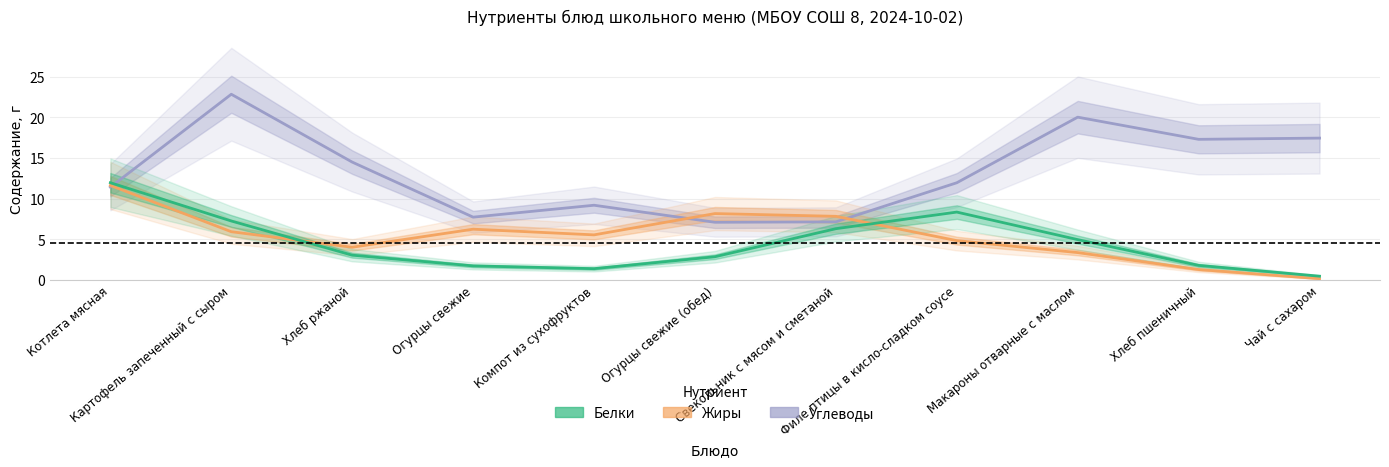

Reading right to left, extract all data points from this chart.

Углеводы: 17.4	17.3	20.0	11.9	7.1	7.1	9.2	7.7	14.5	22.8	11.4
Жиры: 0.2	1.3	3.4	4.8	7.8	8.2	5.5	6.2	4.0	5.9	11.6
Белки: 0.5	1.8	5.0	8.3	6.3	2.9	1.4	1.7	3.0	7.2	12.0